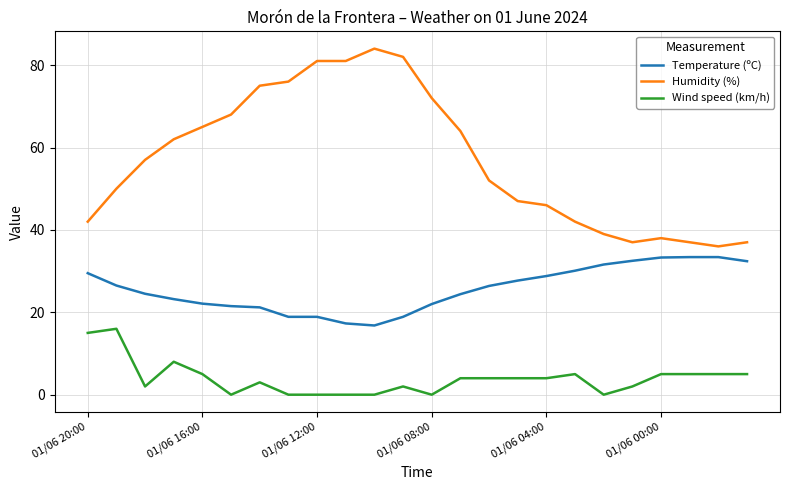

What is the minimum value for Humidity (%)?

36.0